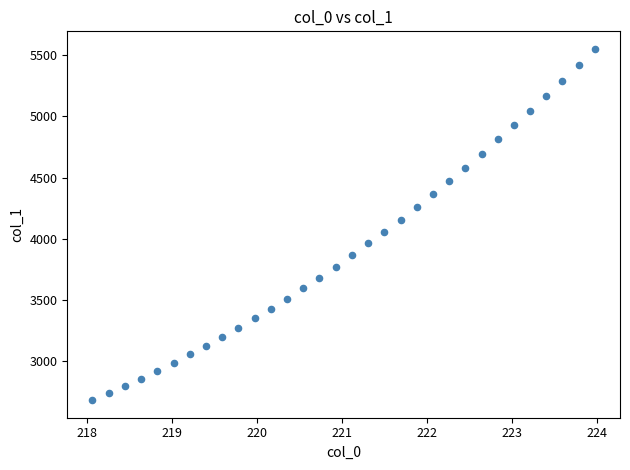

What is the range of Y values (max minus min)?

2866.5